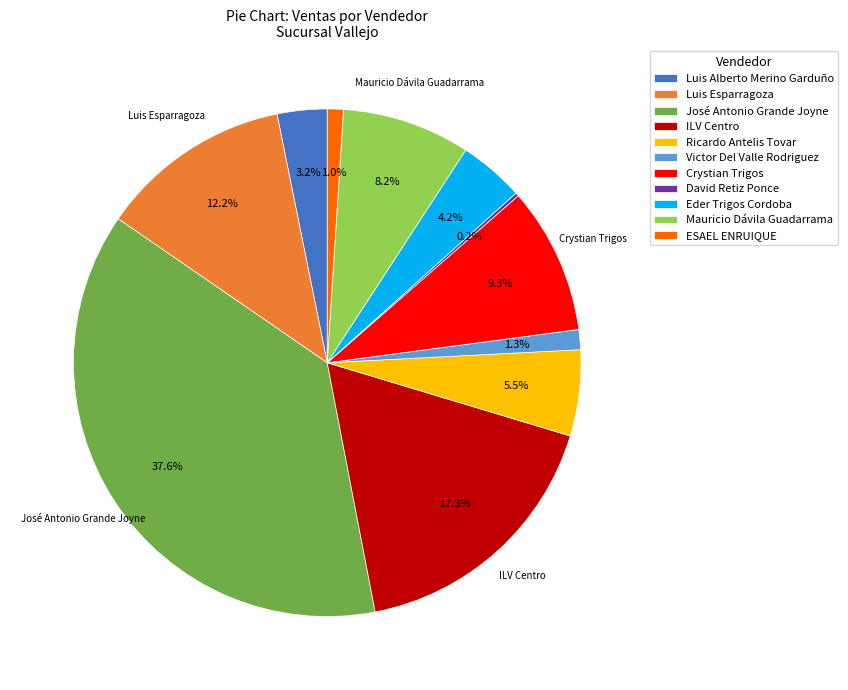

Do ILV Centro and Eder Trigos Cordoba together represent more than half of the pie?

No